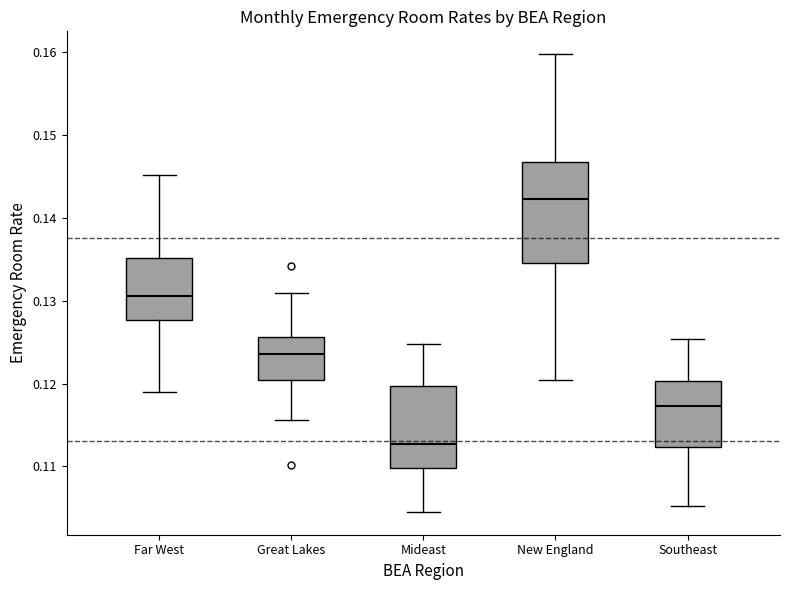

Which box's median line is the lowest?

Mideast